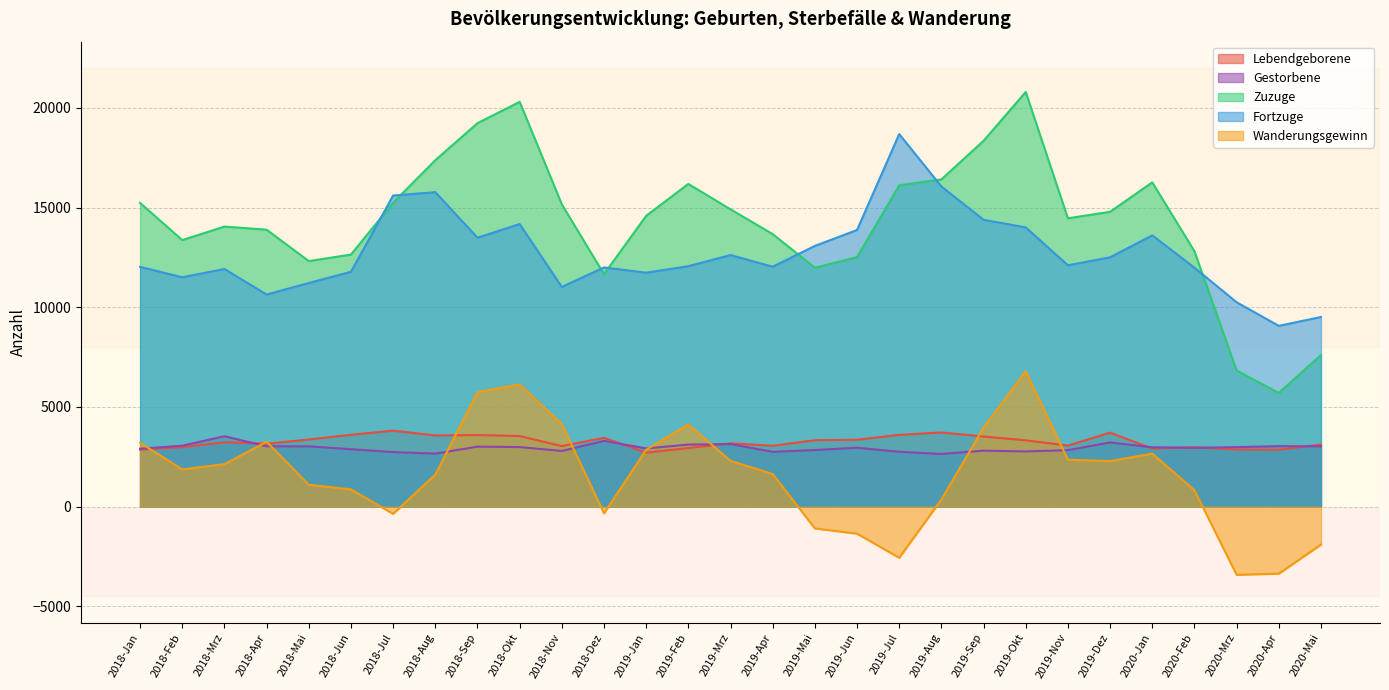

What is the minimum value for Zuzuge?

5704